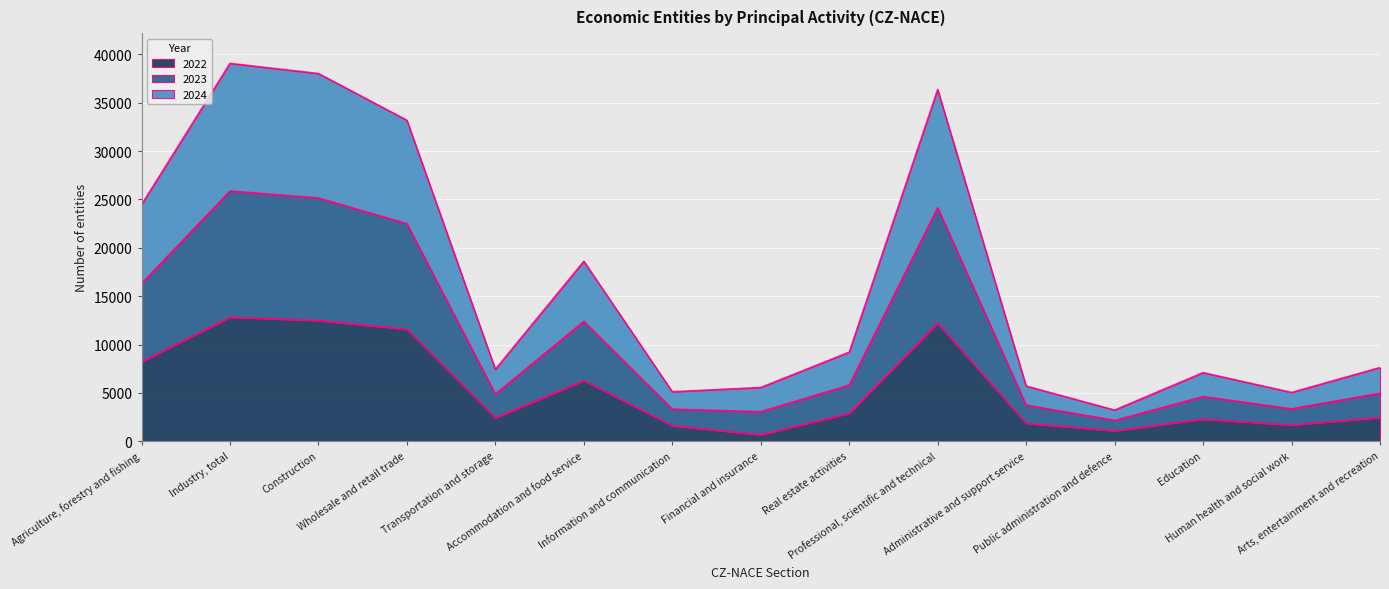

Does the chart display data point markers on the line(s)?

No